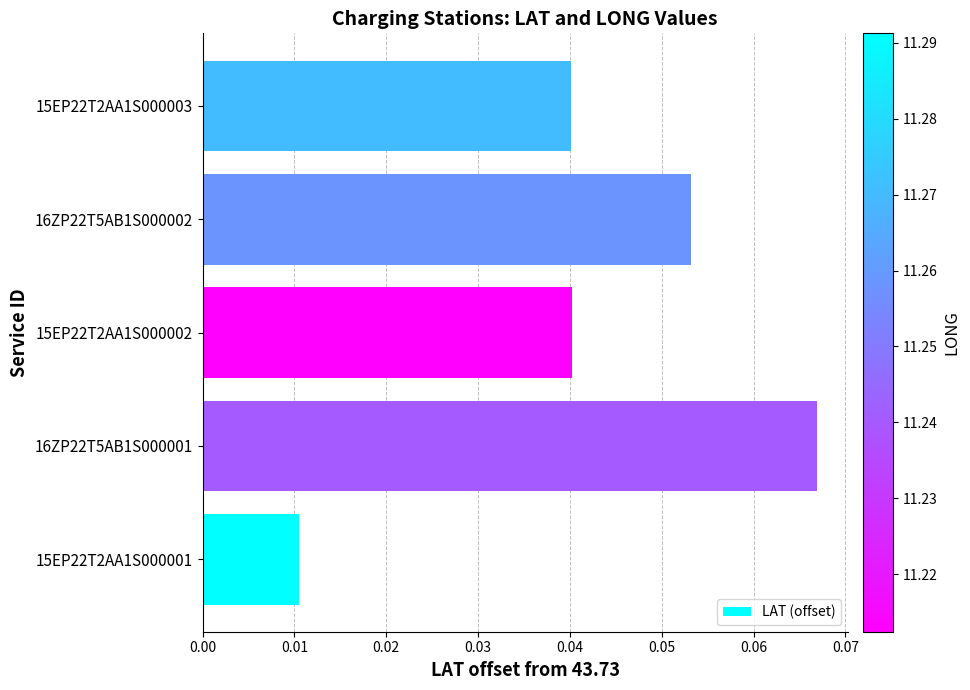

At which category does the chart reach its peak across all series?

16ZP22T5AB1S000001